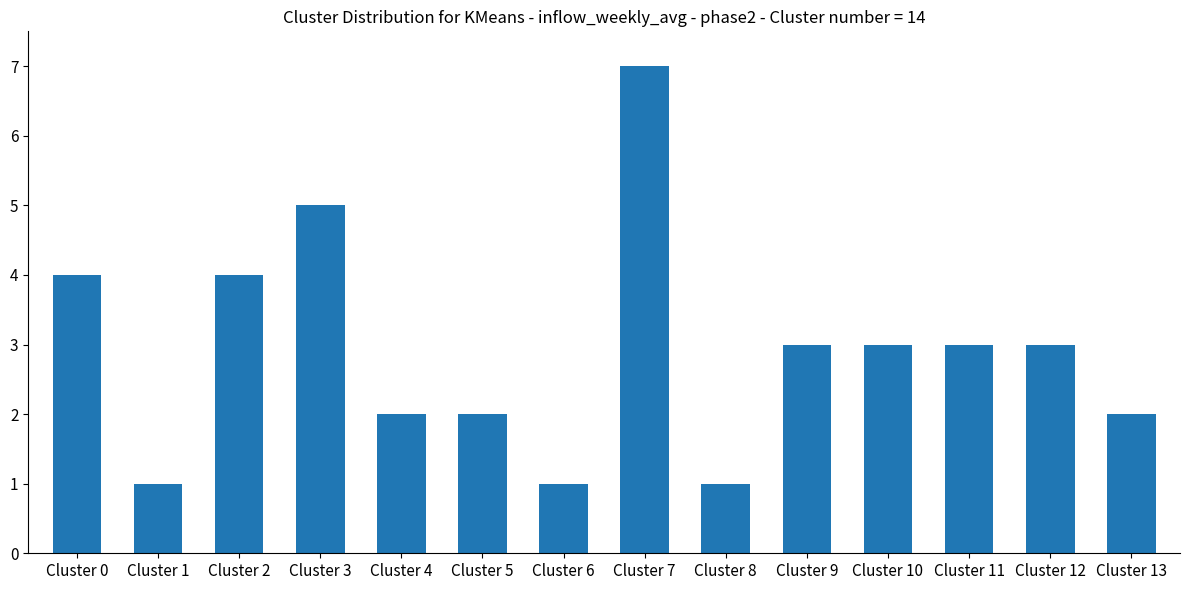

What is the maximum value shown in the chart?

7